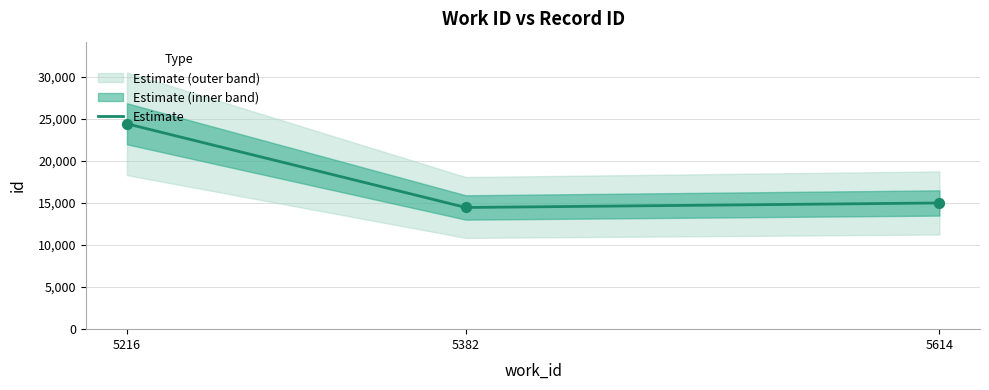

What is the change in value from 5216 to 5614?

-9411